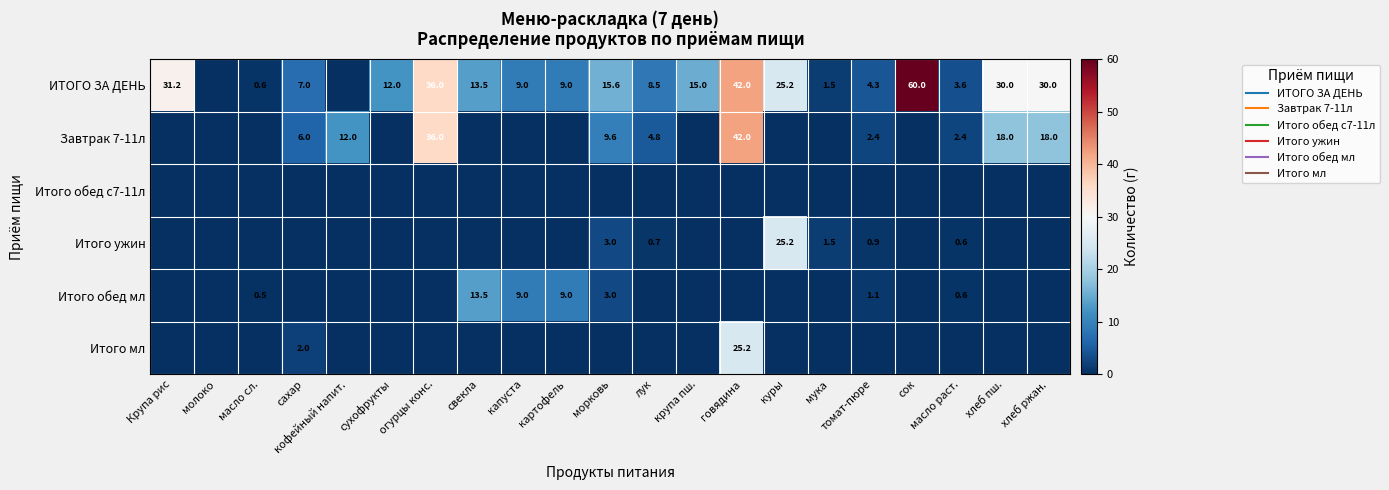

How many distinct data groups are displayed?

6